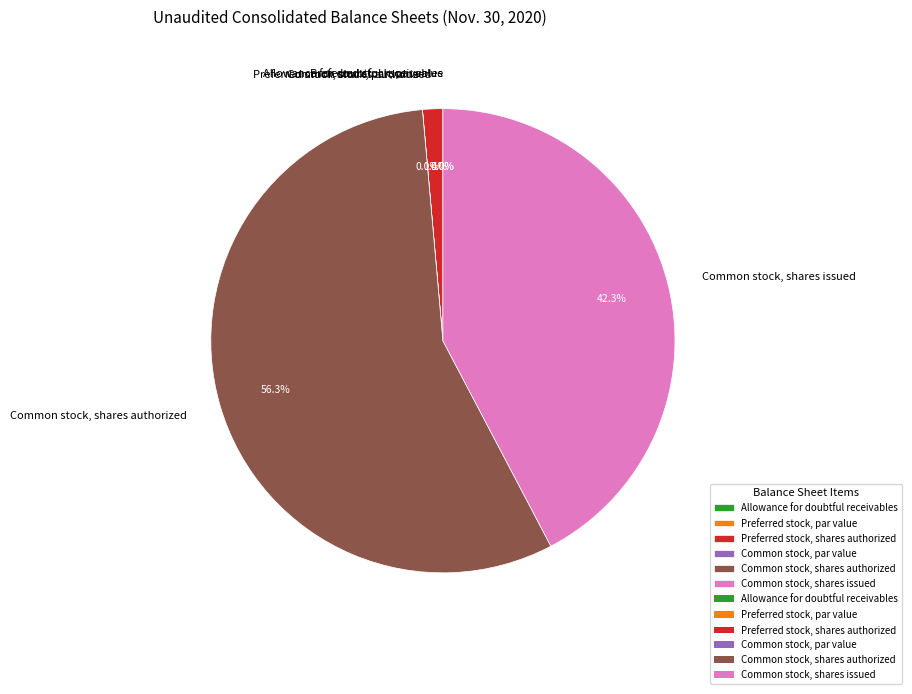

What percentage is NOT represented by Preferred stock, shares authorized?

98.6%